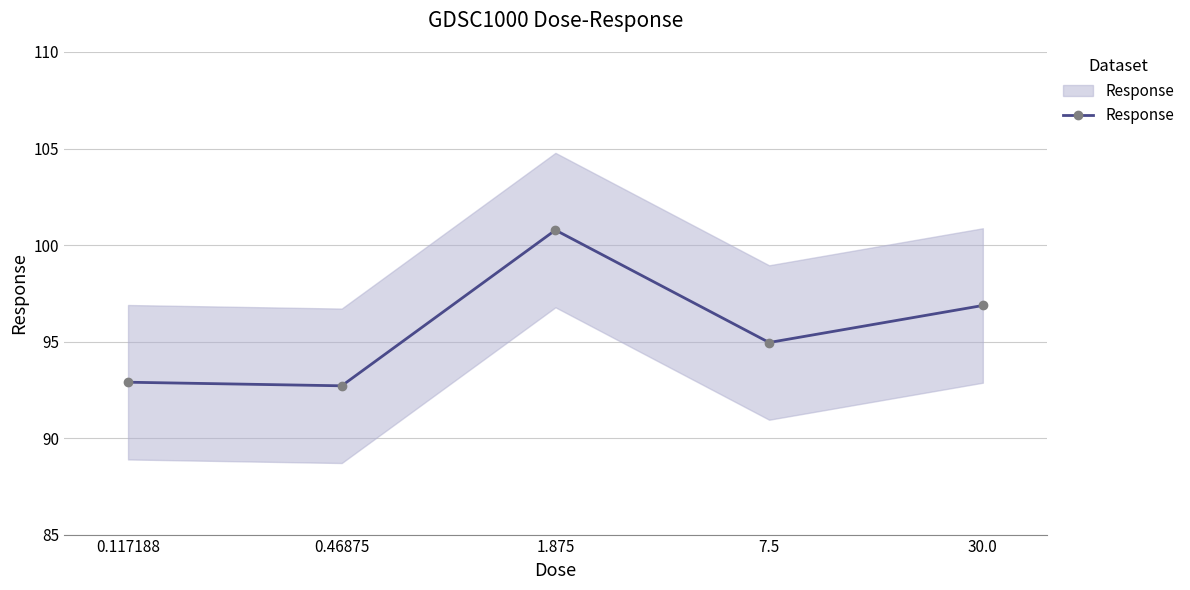

Where is the first local maximum?

1.875